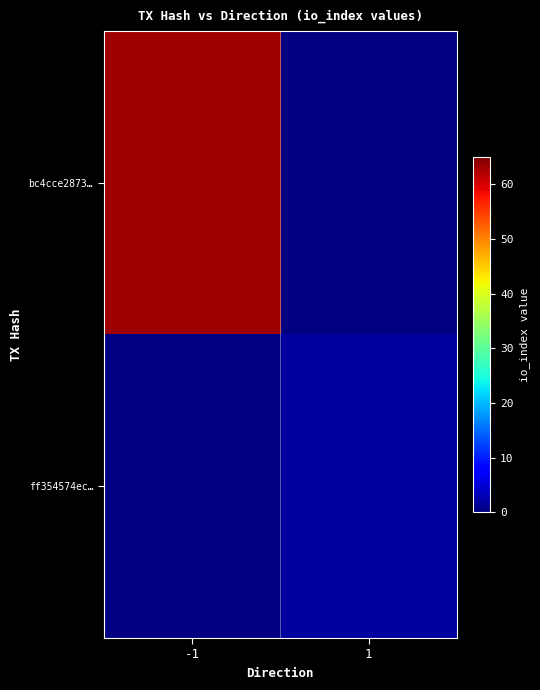

How many categories are shown in the chart?

2